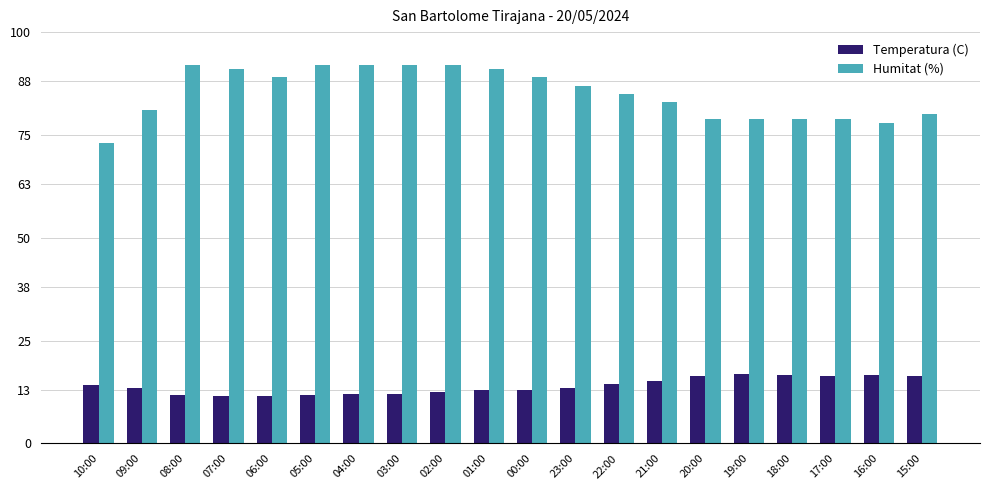

What is the maximum value for Temperatura (C)?

16.8